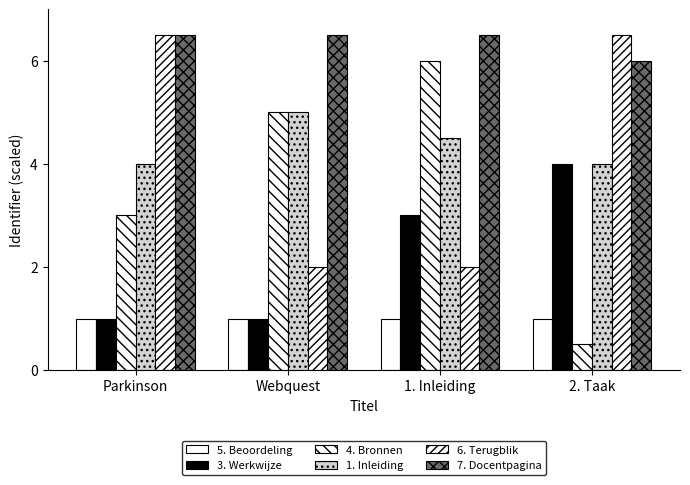

How many values in the 7. Docentpagina series exceed 6?

3